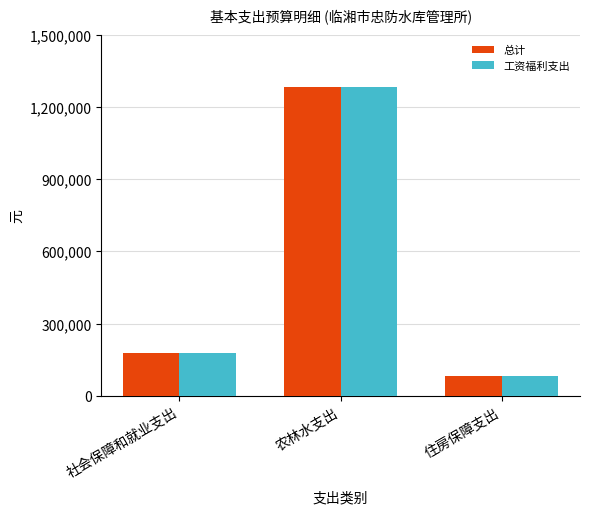

What is the difference between the second highest and minimum values in the 工资福利支出 series?

94228.6